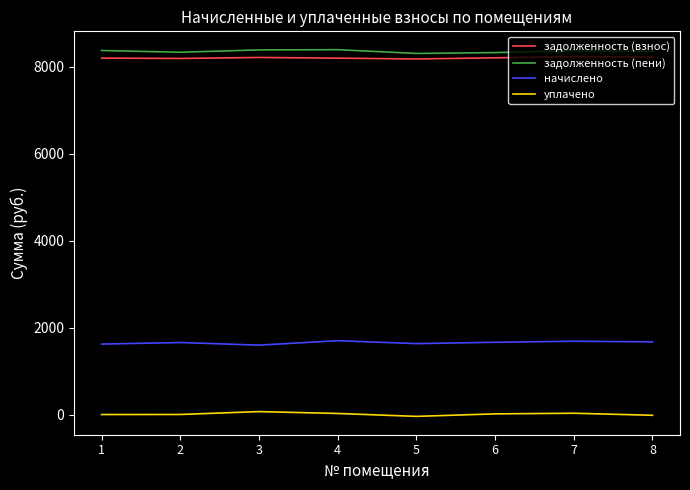

At how many categories does at least one series exceed 8023?

8